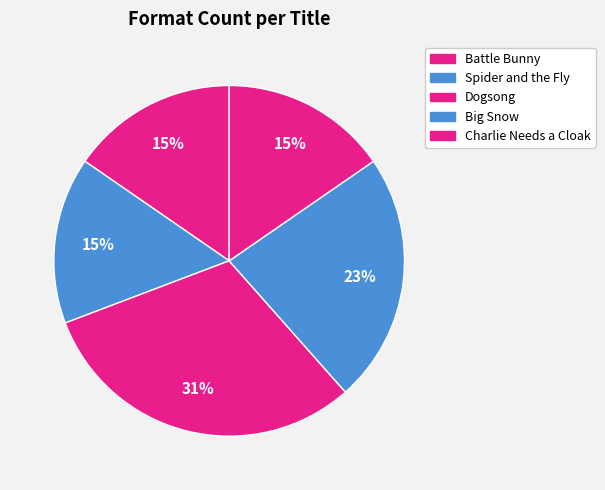

Is it true that Dogsong is 31% of the pie?

True